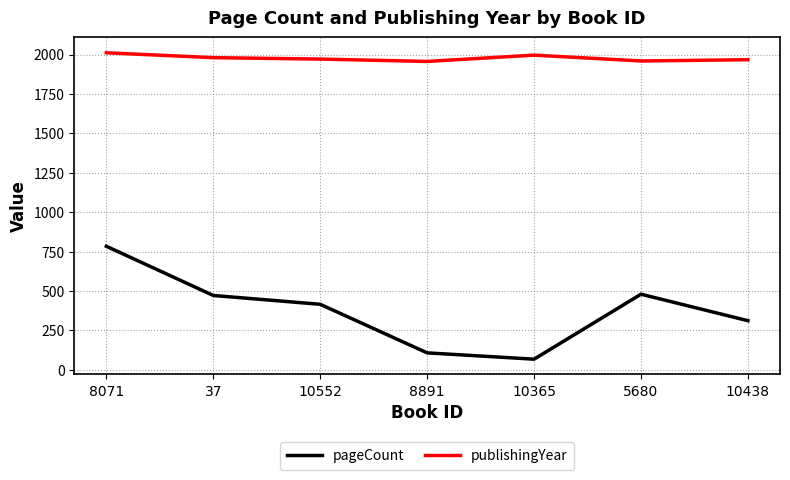

In pageCount, how many points are higher than both neighbors (excluding endpoints)?

1